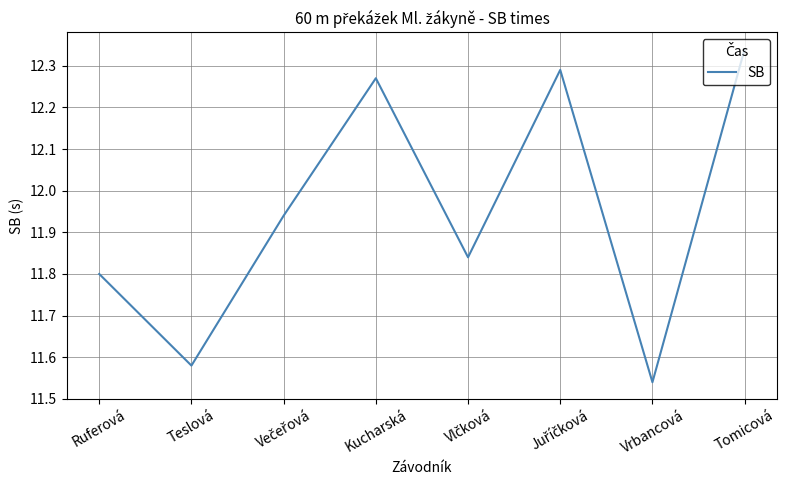

True or false: the data shows 5.3 at Ruferová.

False